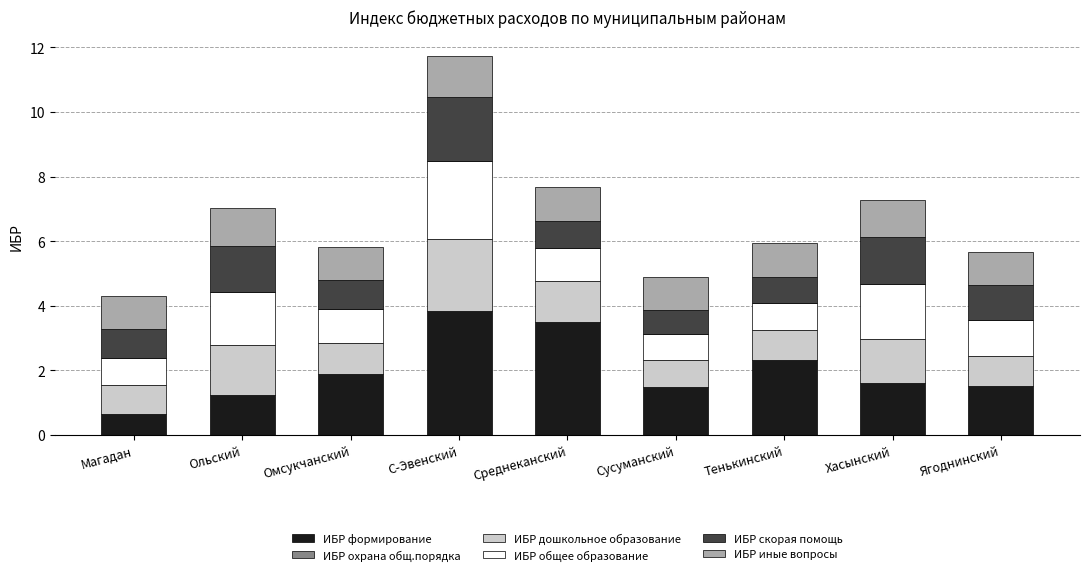

At which label does ИБР формирование reach its minimum?

Магадан